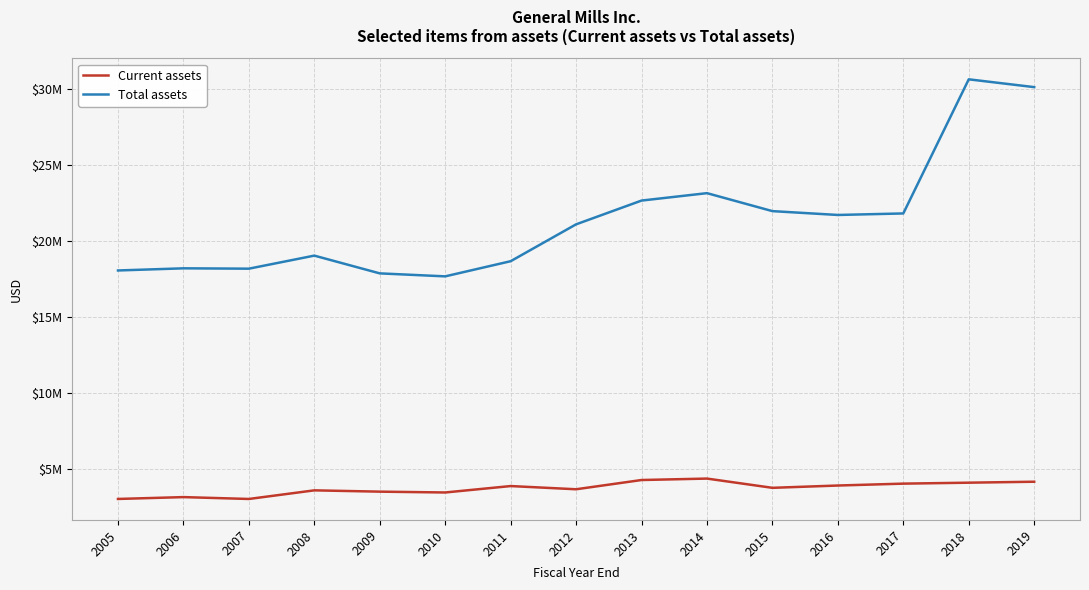

True or false: Total assets and Current assets intersect in this chart.

False